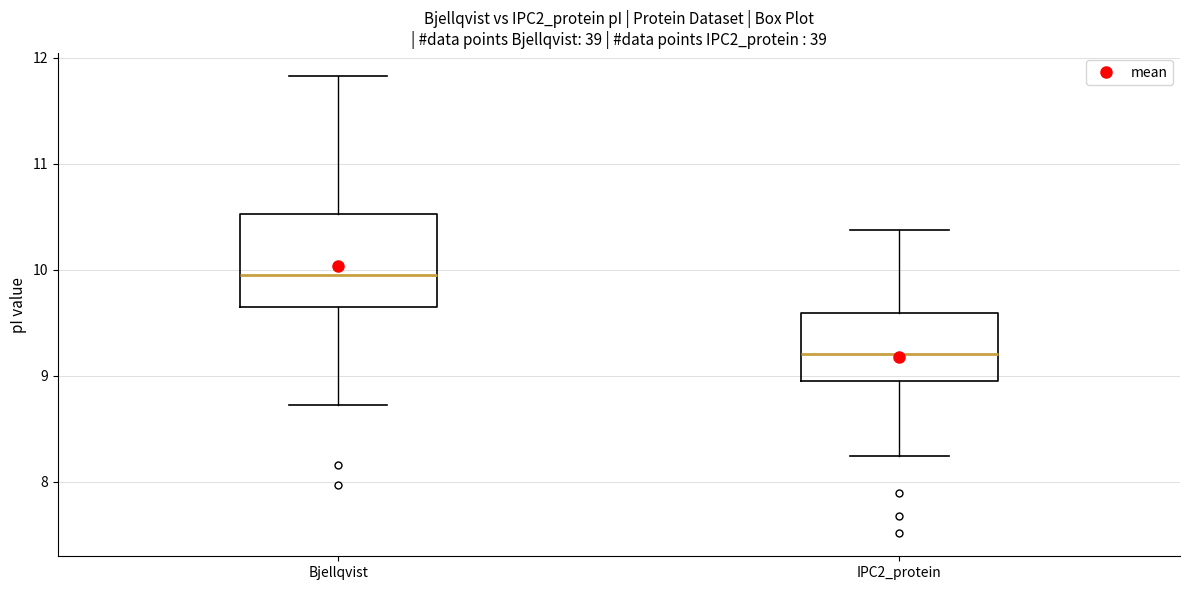

Reading left to right, read every box against the y-axis: the position of its median line, the range the box covers, and the ends of its whiskers. The values are not printed on the chart, so give them approximately, as read against the axis.

Bjellqvist: median 10.0, box 9.6 to 10.5, whiskers 8.7 to 11.8
IPC2_protein: median 9.2, box 8.9 to 9.6, whiskers 8.2 to 10.4